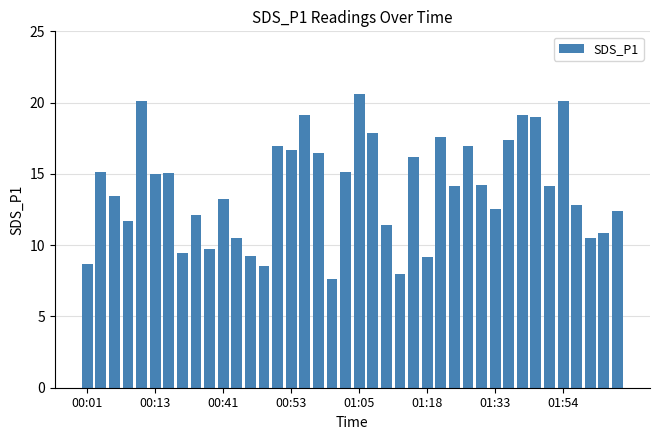

What is the sum of all values?

558.9